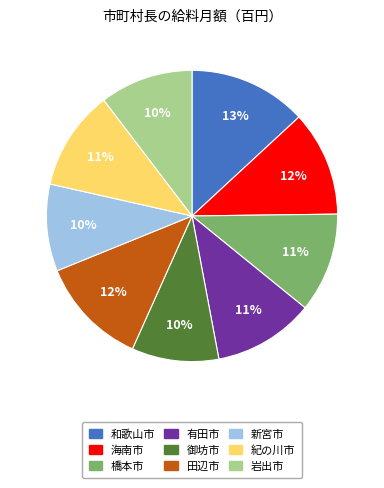

Which category has the biggest portion of the pie?

和歌山市